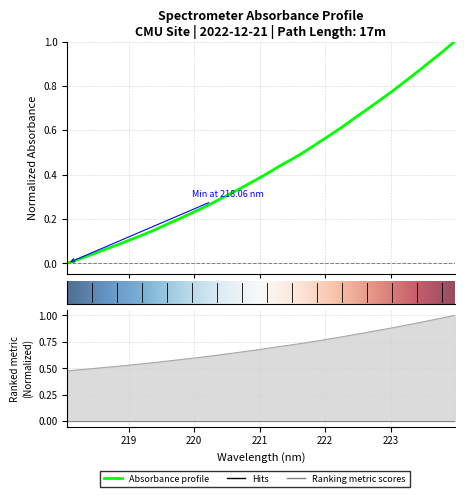

How many positive values are there?

31